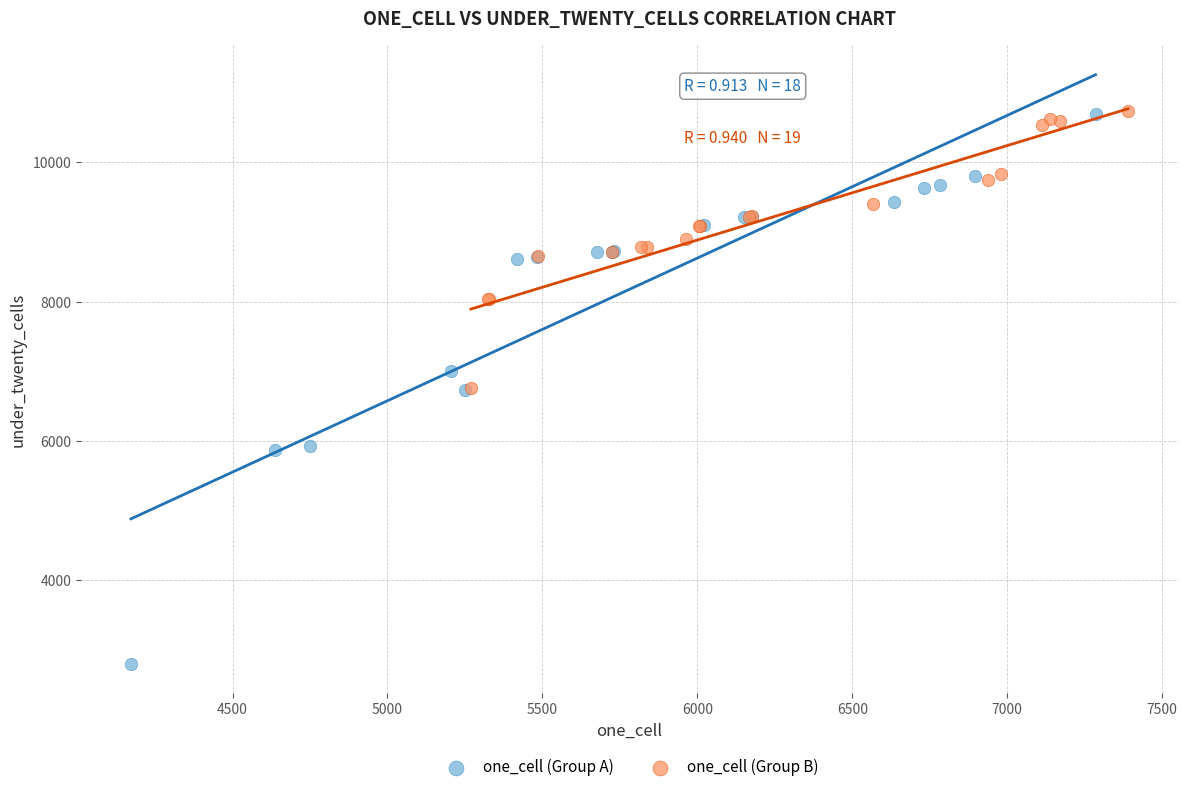

Which series has the widest spread of Y values?

one_cell (Group A)